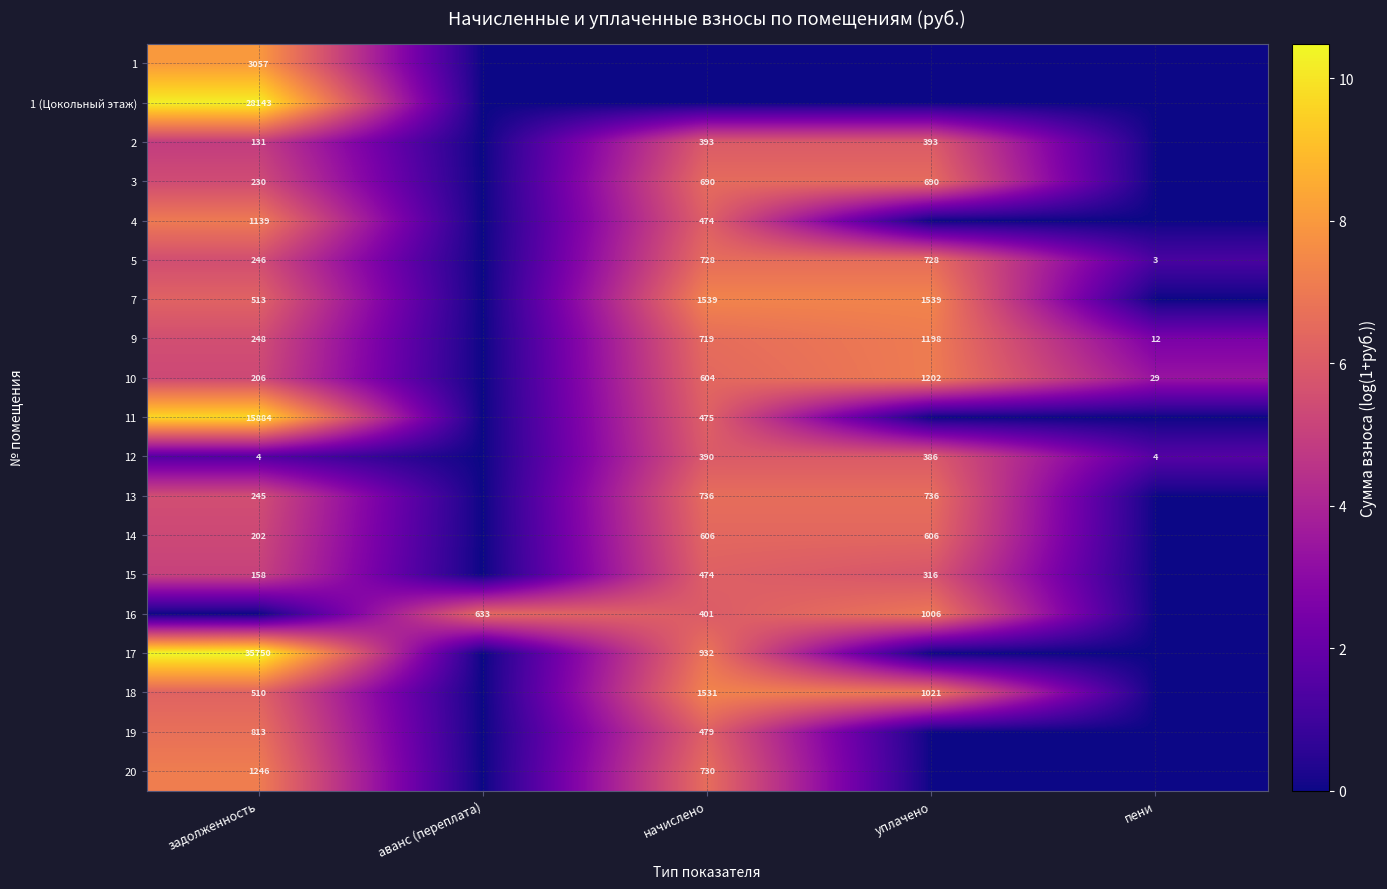

Which label corresponds to the largest value in the chart?

задолженность